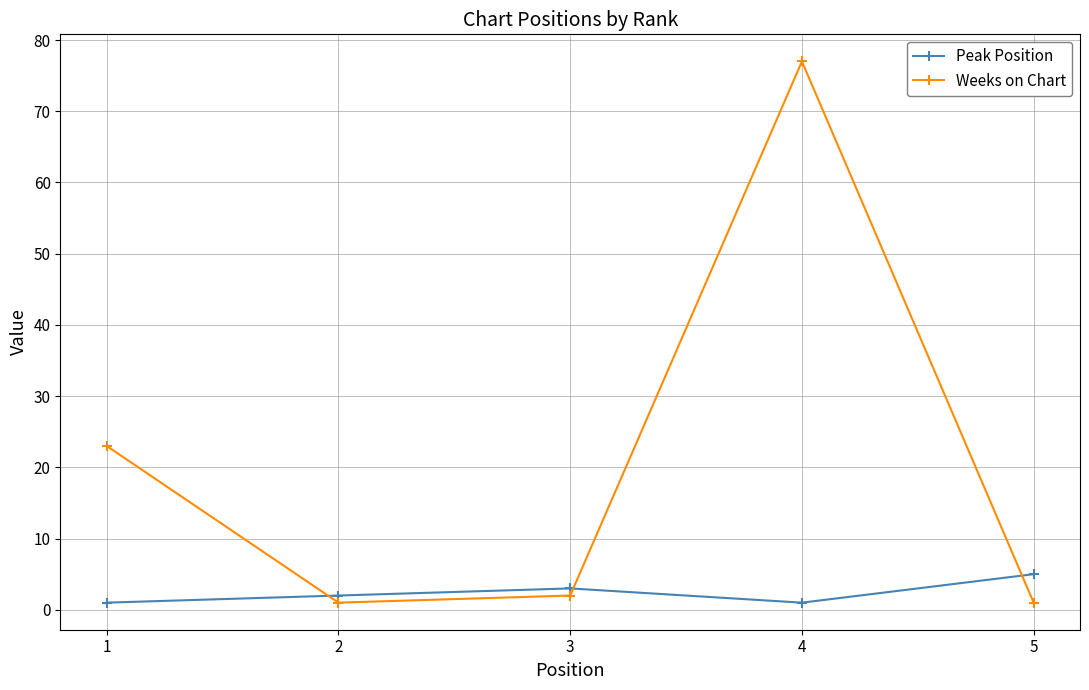

How many lines are shown in the chart?

2